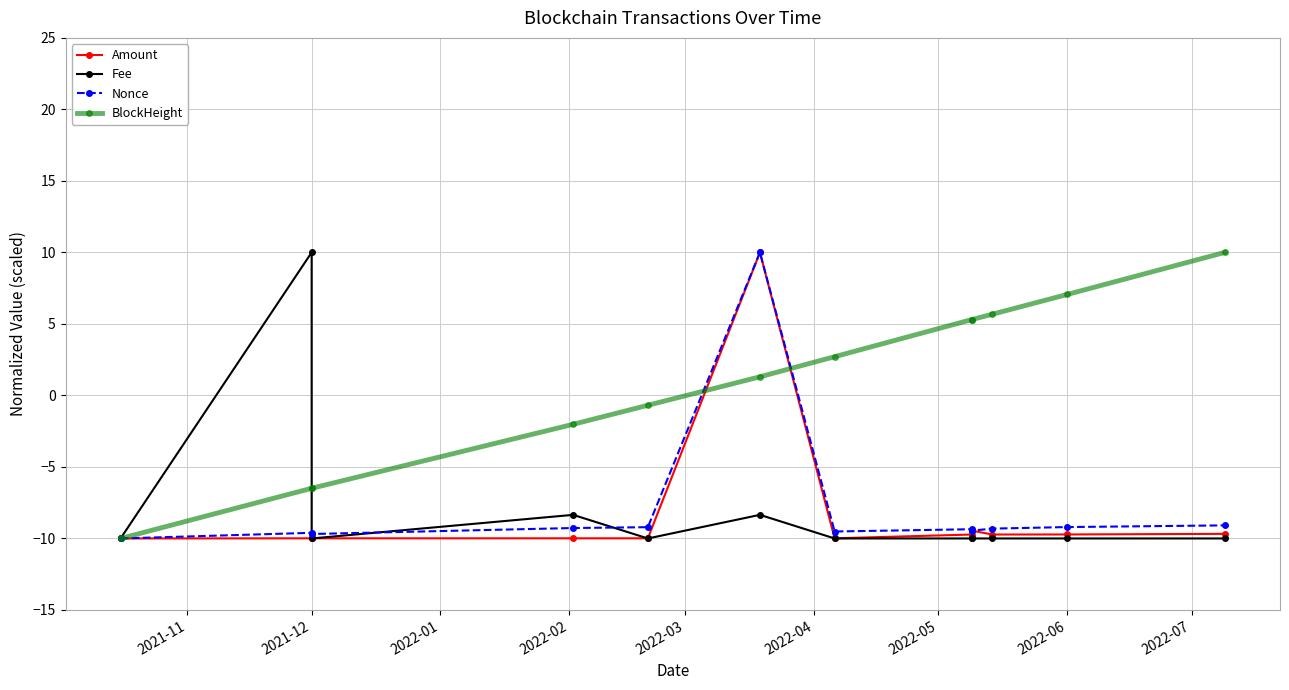

How many data points in Amount are above -9?

1